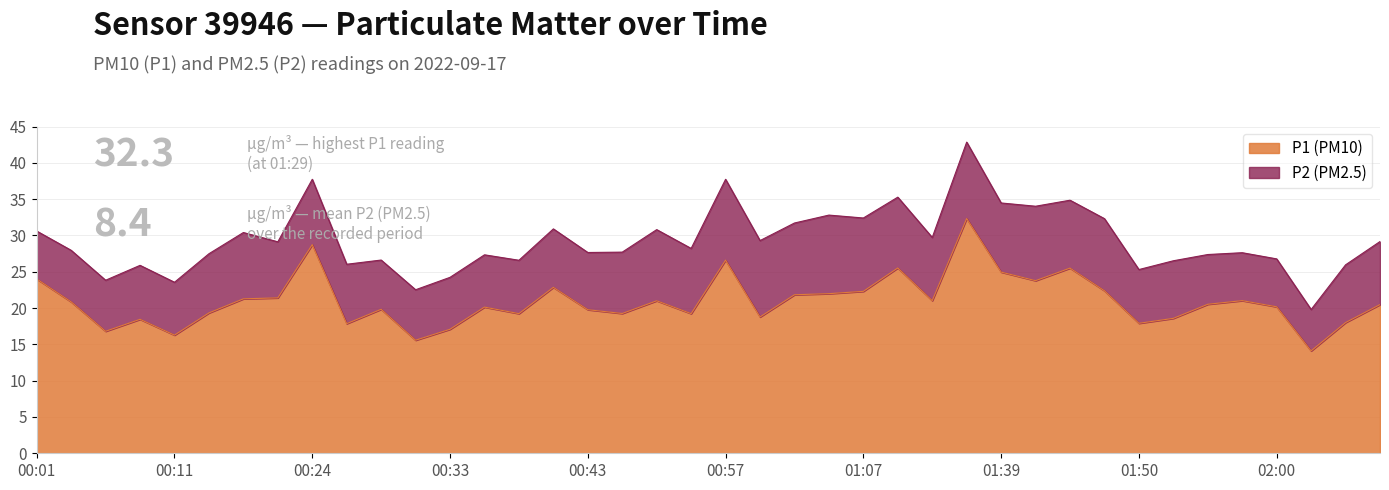

How many interior local valleys (lower than both neighbors) does the data have?

12